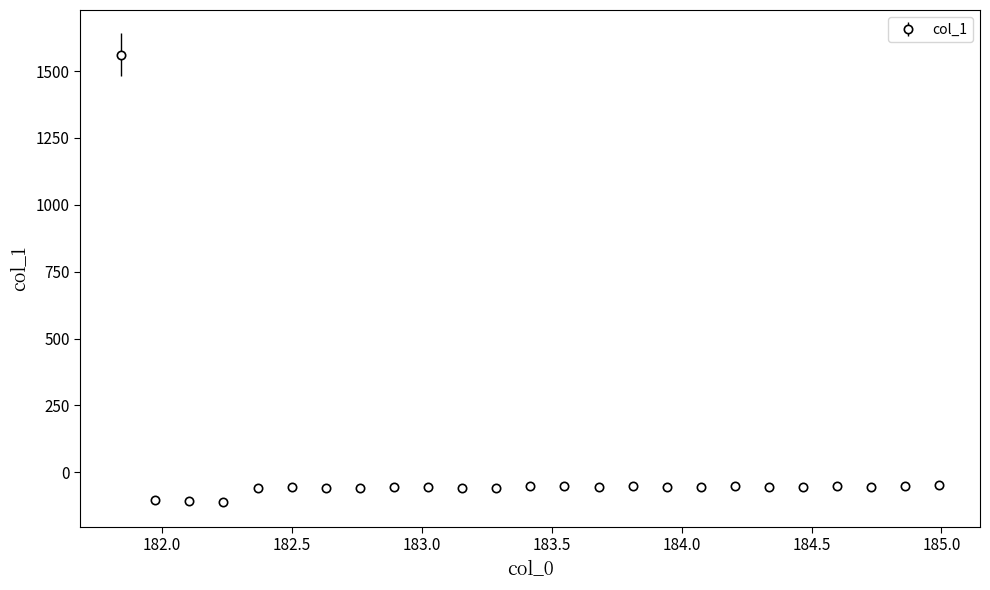

What is the average value?

4.2